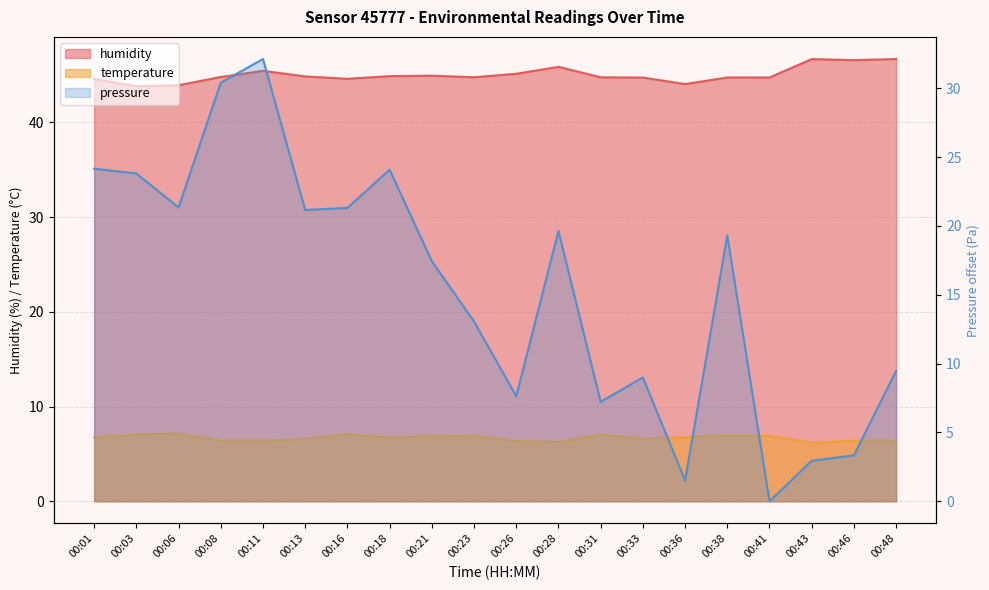

The humidity series shows 45.1 at 00:26. True or false?

True